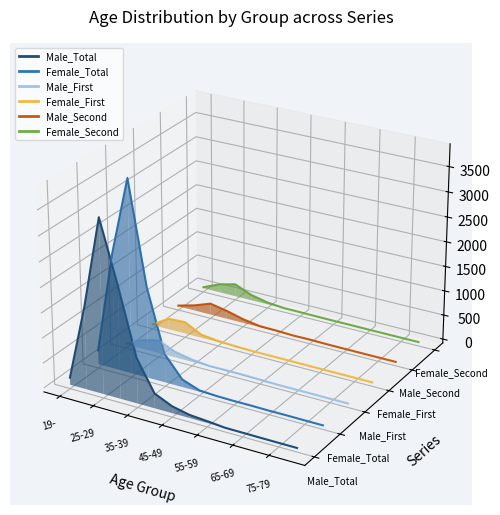

What are all the series names shown in the legend?

Male_Total, Female_Total, Male_First, Female_First, Male_Second, Female_Second